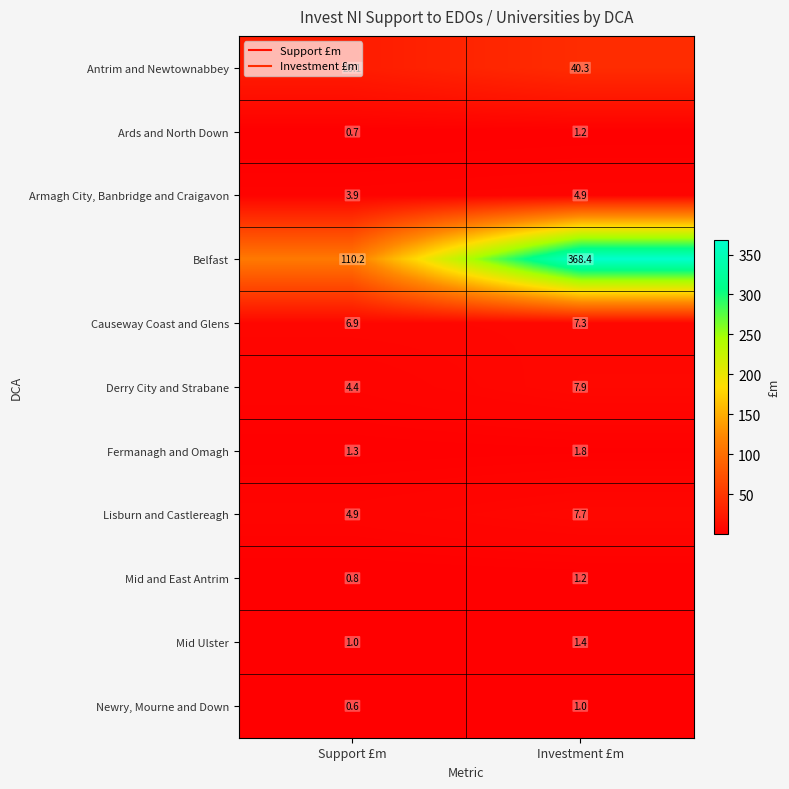

What is the average value of the Mid Ulster series?

1.2